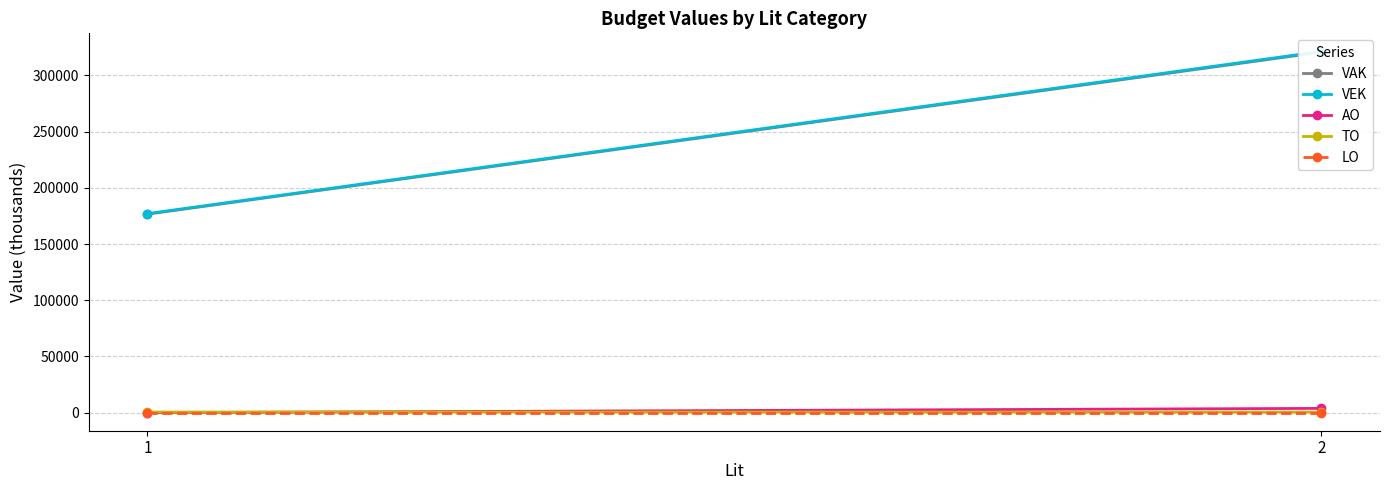

How many lines are shown in the chart?

5